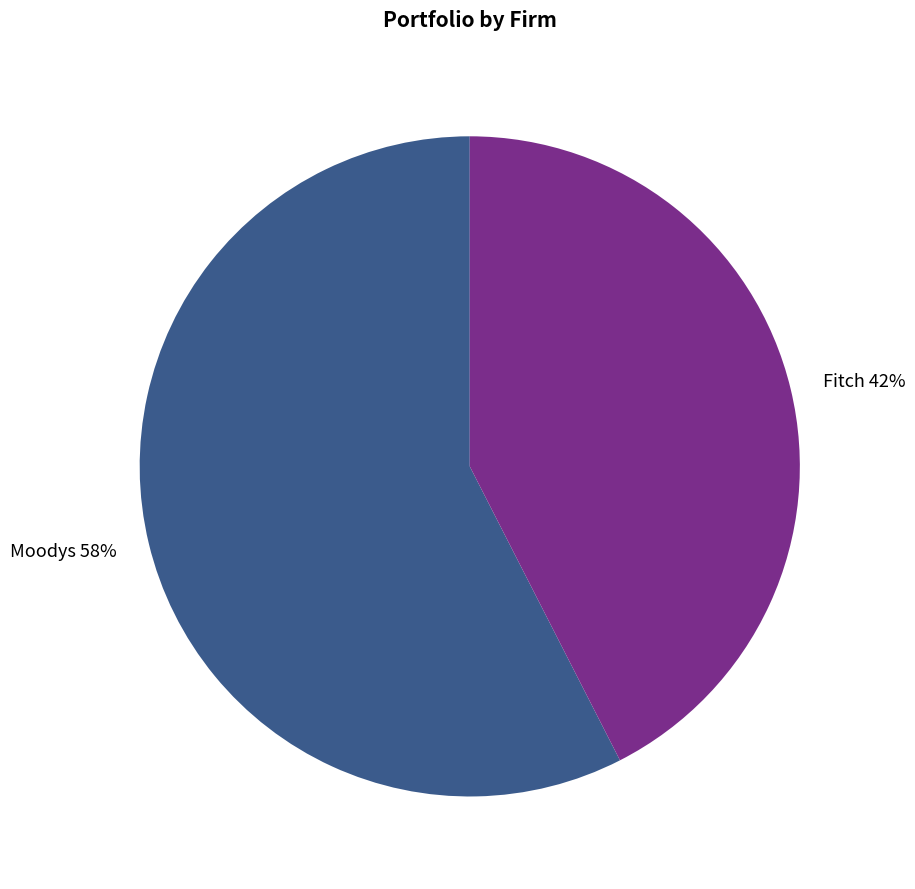

Which category has the biggest portion of the pie?

Moodys